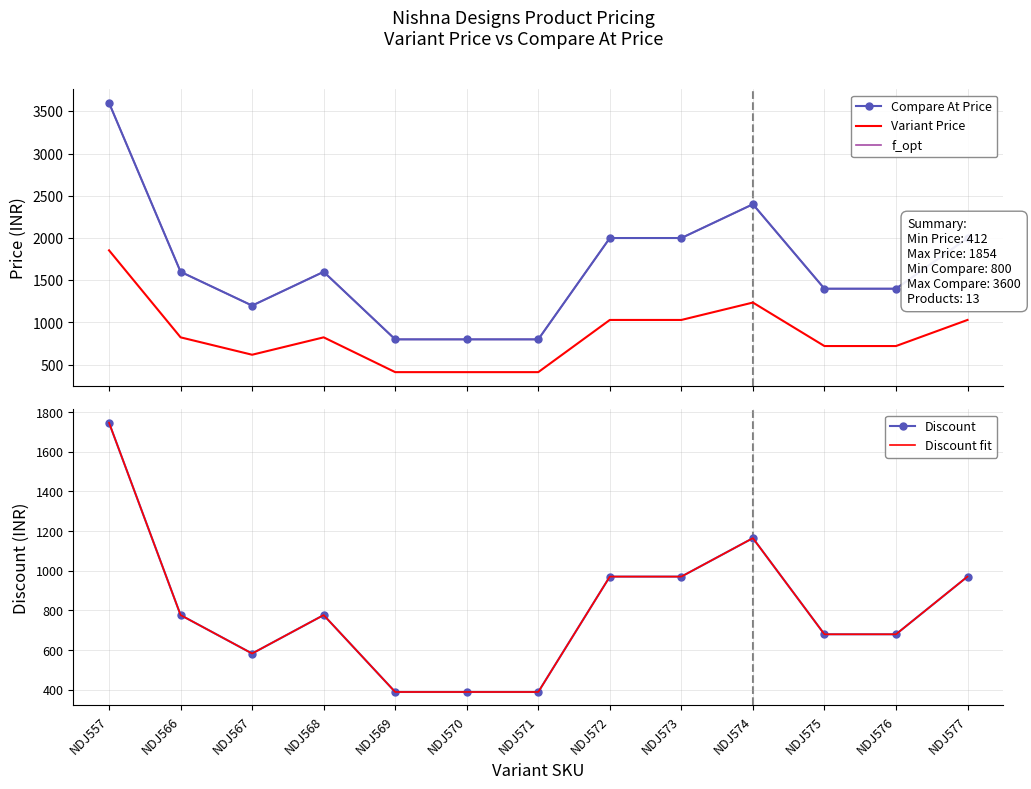

Which series has the widest spread of values?

Variant Compare At Price